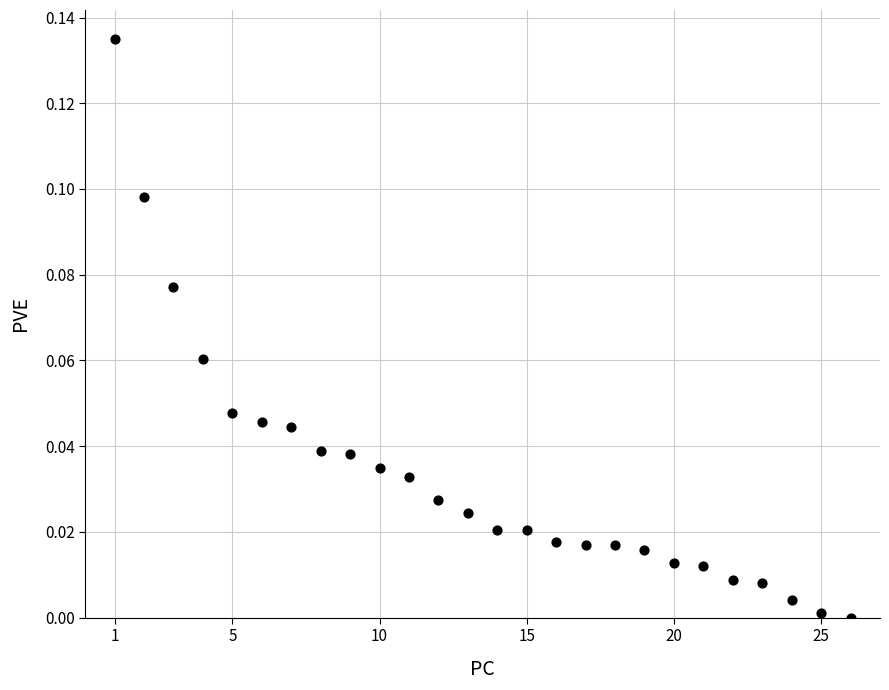

What is the range of X values (max minus min)?

25.0